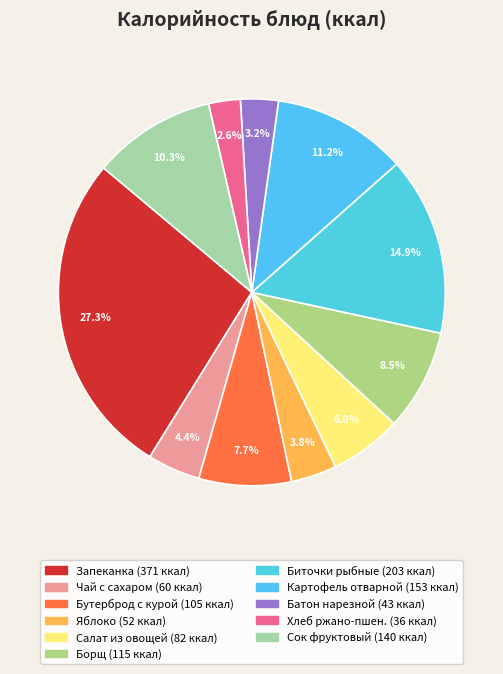

How many segments does this pie chart have?

11